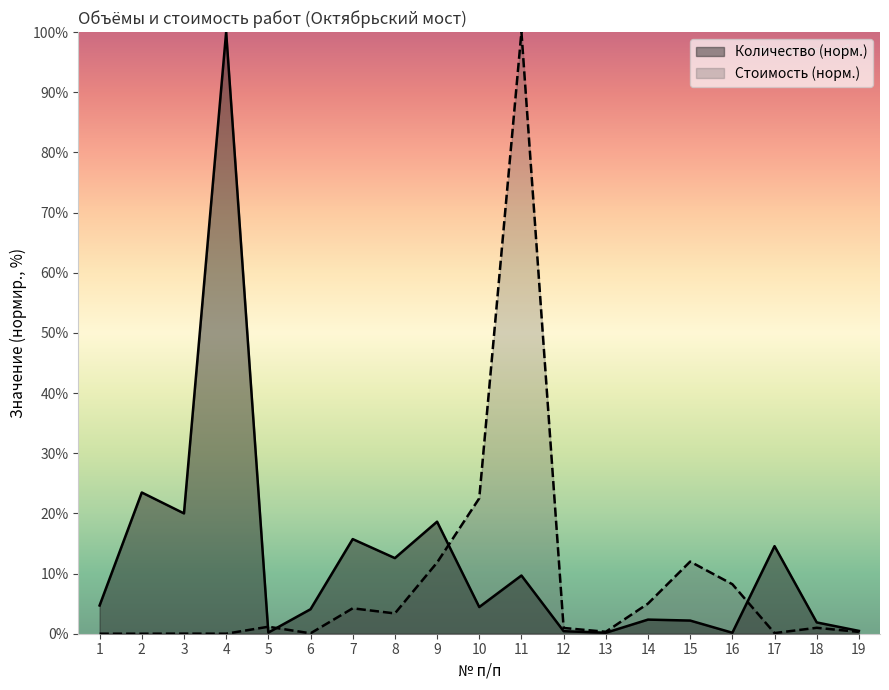

What is the sum of the Стоимость всего (руб.) values at 14 and 2?

5.0